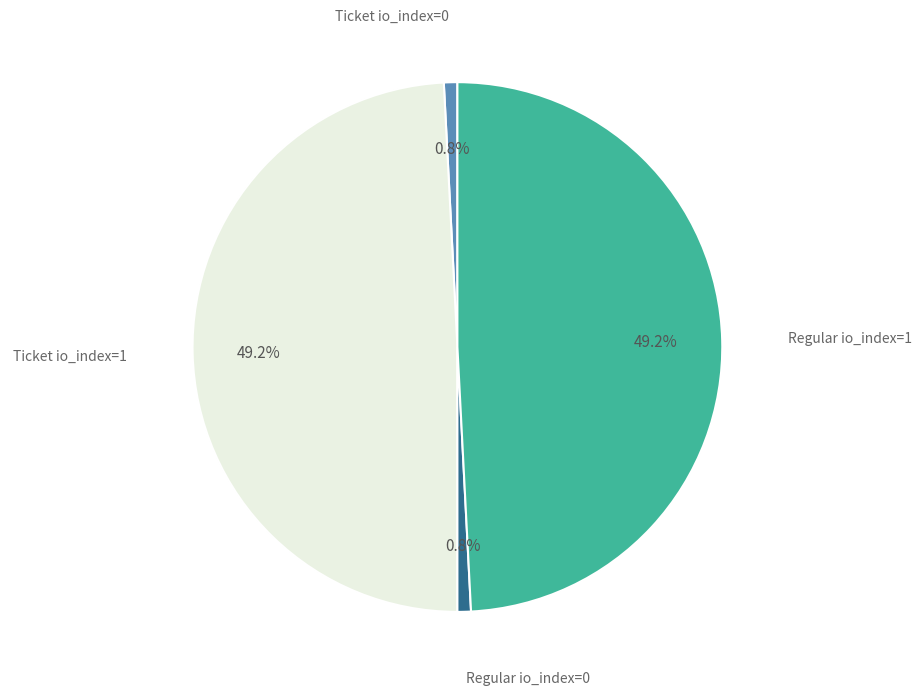

What is the total percentage of Regular io_index=1 and Ticket io_index=1?

98.4%